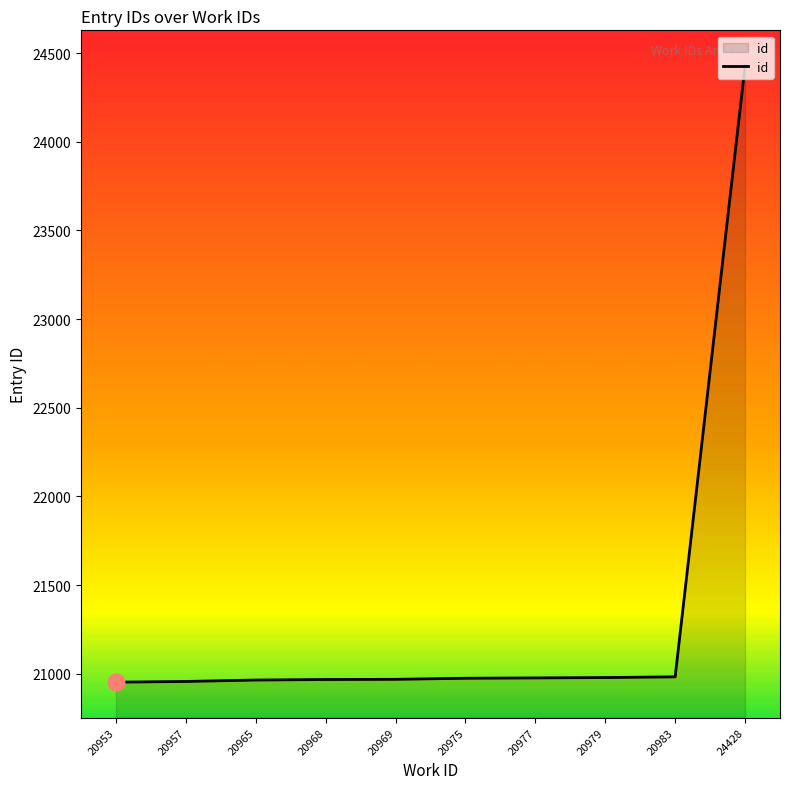

True or false: the data shows 20965 at 20965.

True